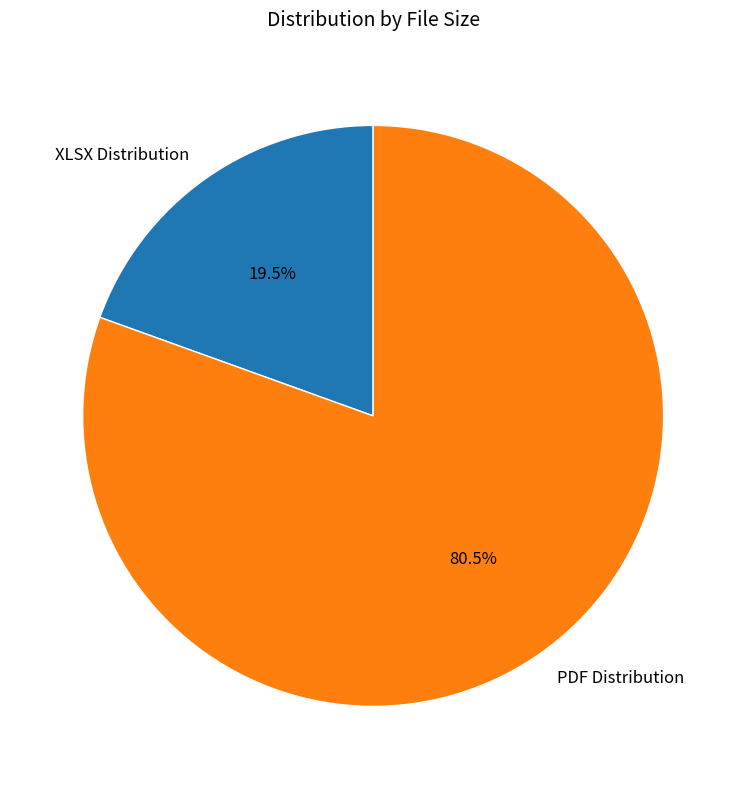

Is there a majority slice in this chart?

Yes